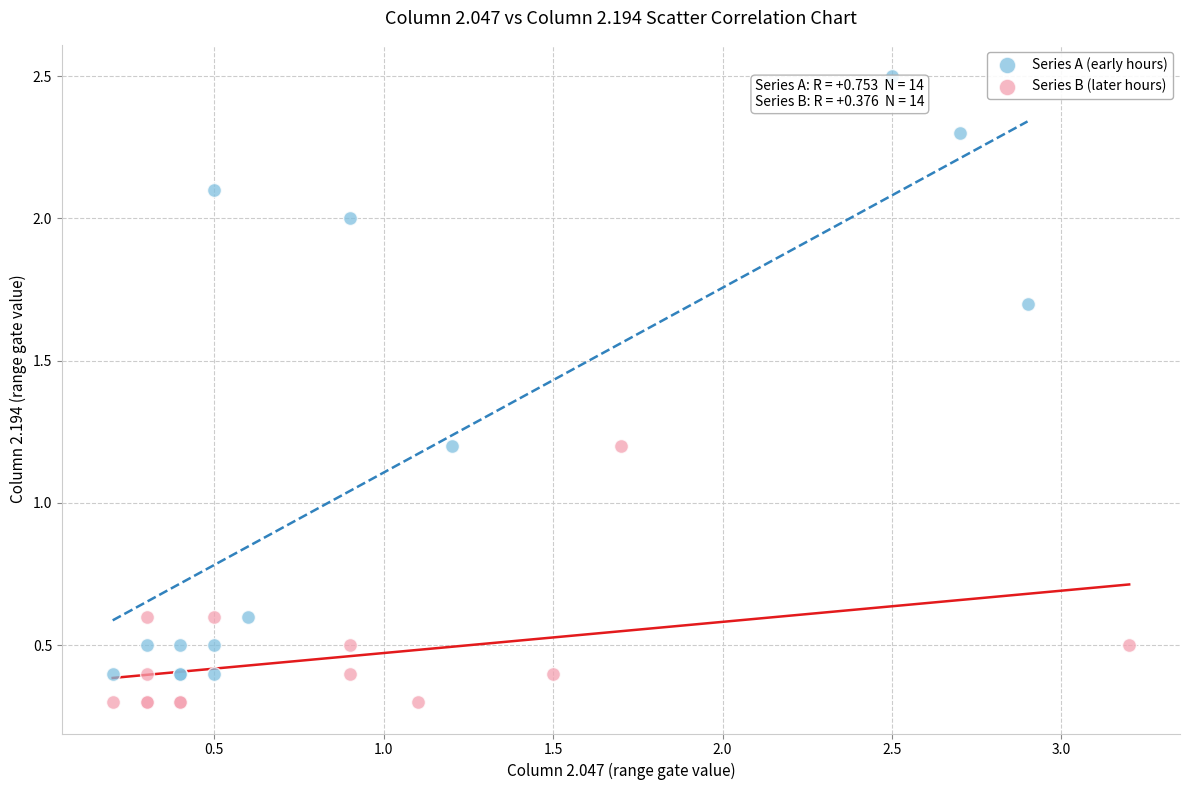

Which series has the largest Y range (max minus min)?

Series A (early hours)